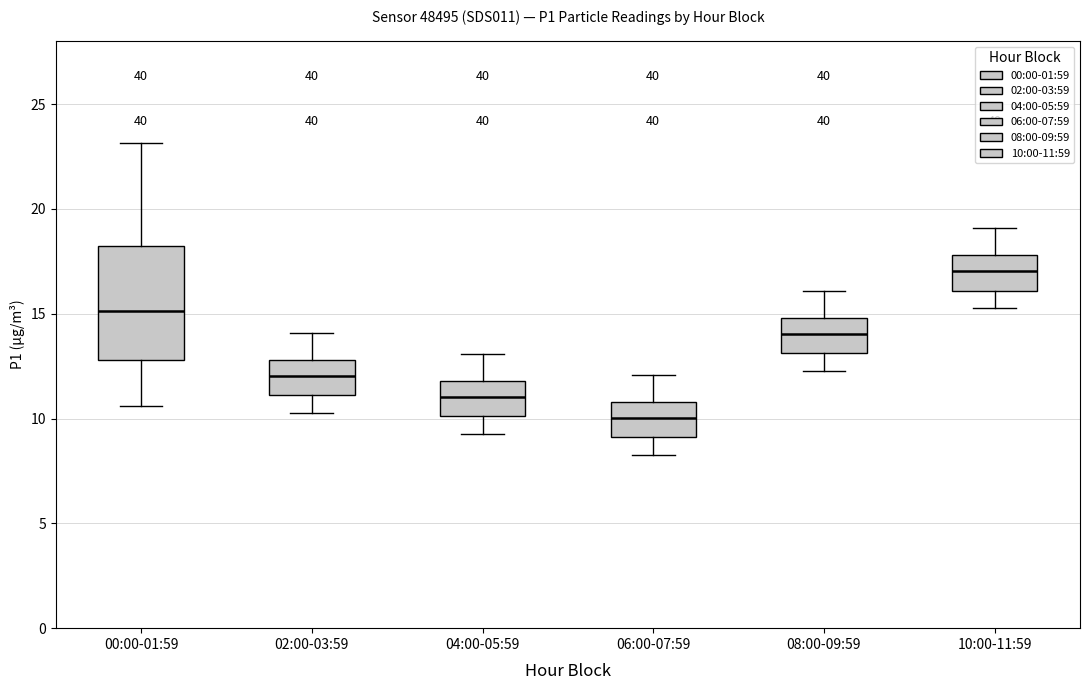

Which box is the tallest, from its lower edge to its upper edge?

00:00-01:59